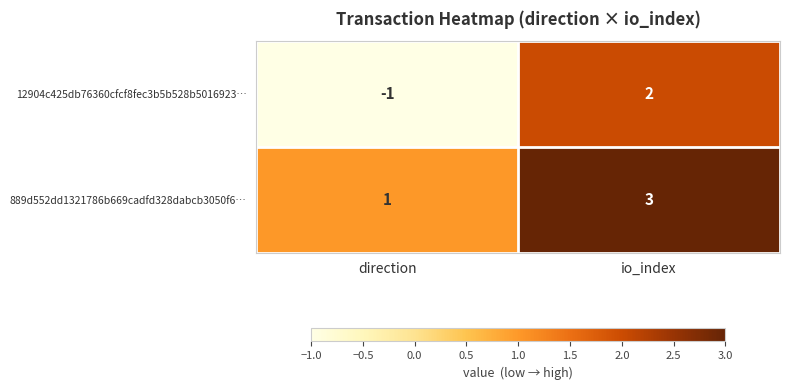

Reading left to right, list all the values displayed in this chart.

12904c425db76360cfcf8fec3b5b528b5016923…: -1	2
889d552dd1321786b669cadfd328dabcb3050f6…: 1	3